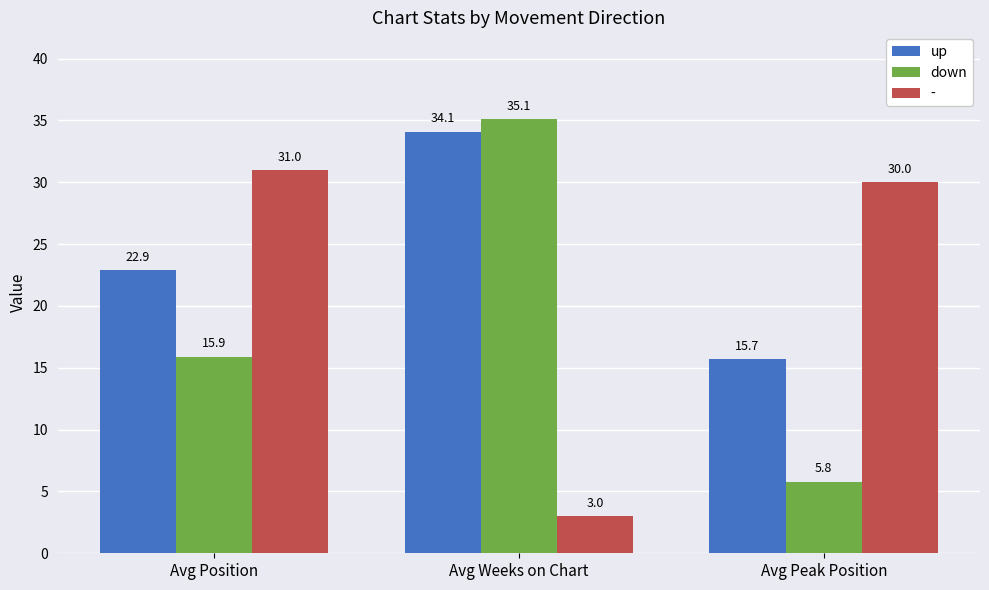

List the labels in order of up value, largest first.

Avg Weeks on Chart, Avg Position, Avg Peak Position